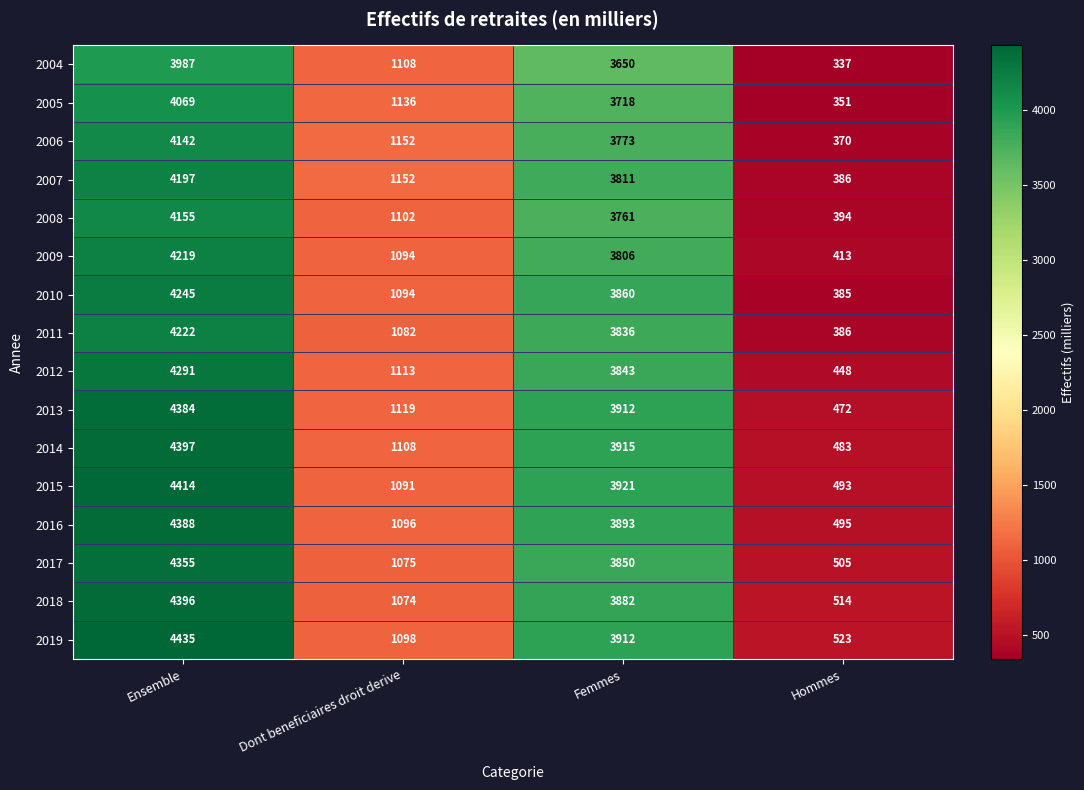

Which series has the largest total across all categories?

2019